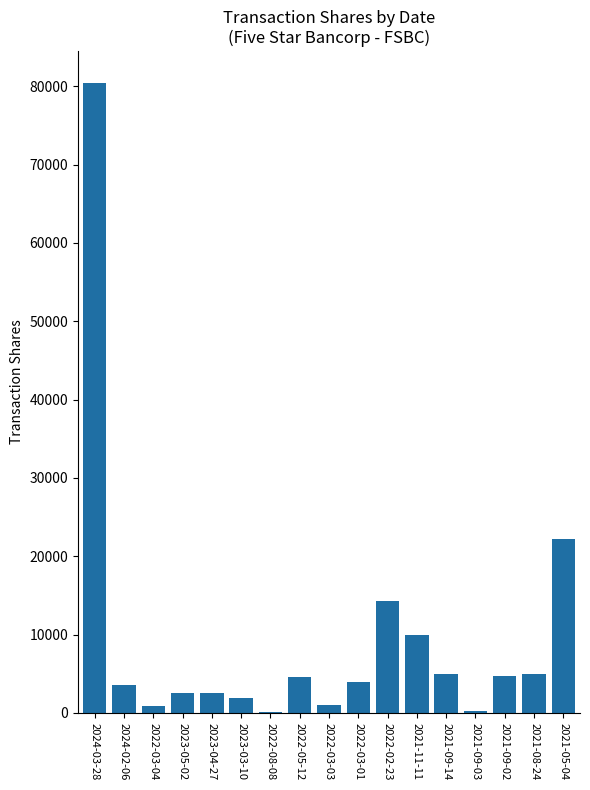

Are the bars horizontal?

No